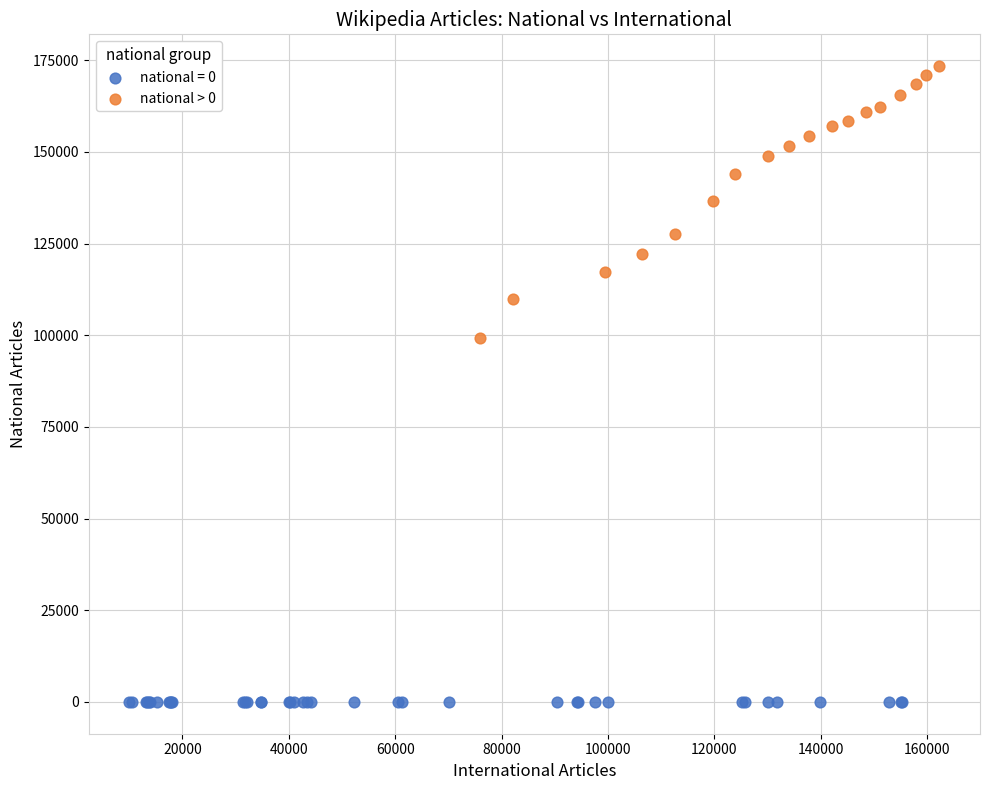

Which series reaches the maximum Y coordinate?

national > 0